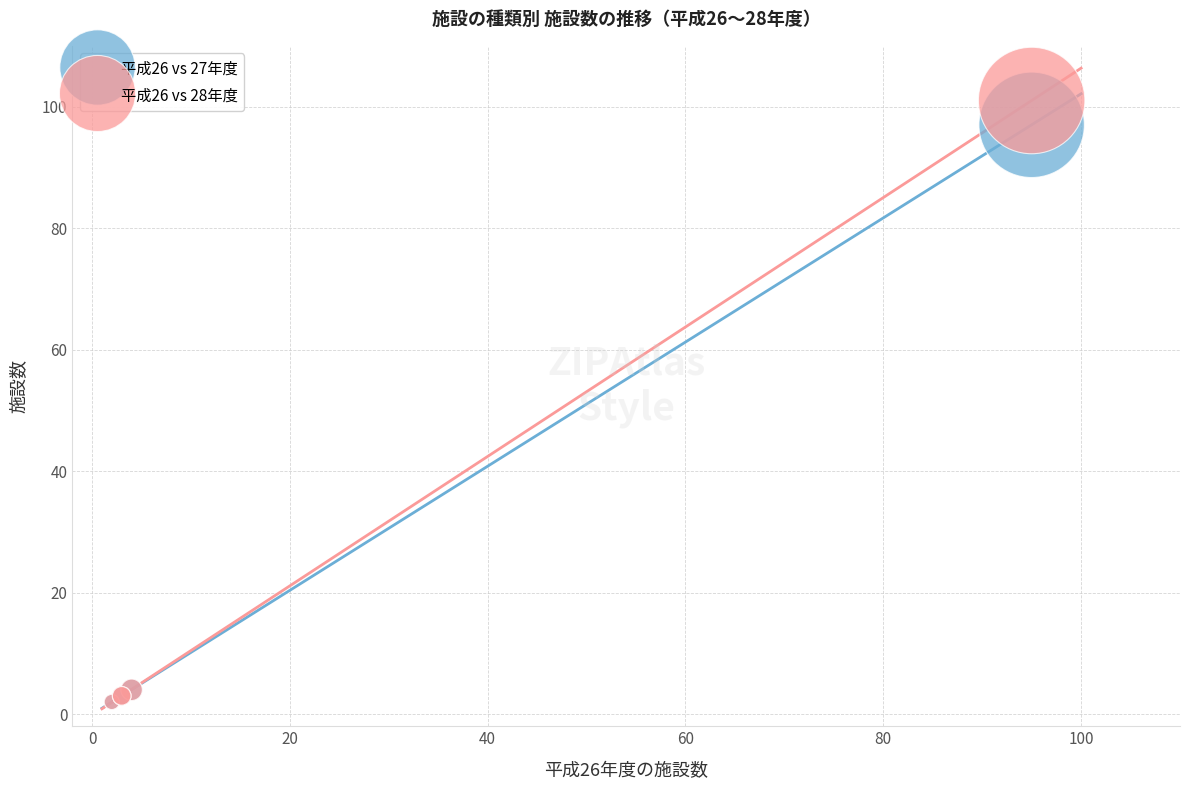

Which series reaches the maximum Y coordinate?

平成26 vs 28年度